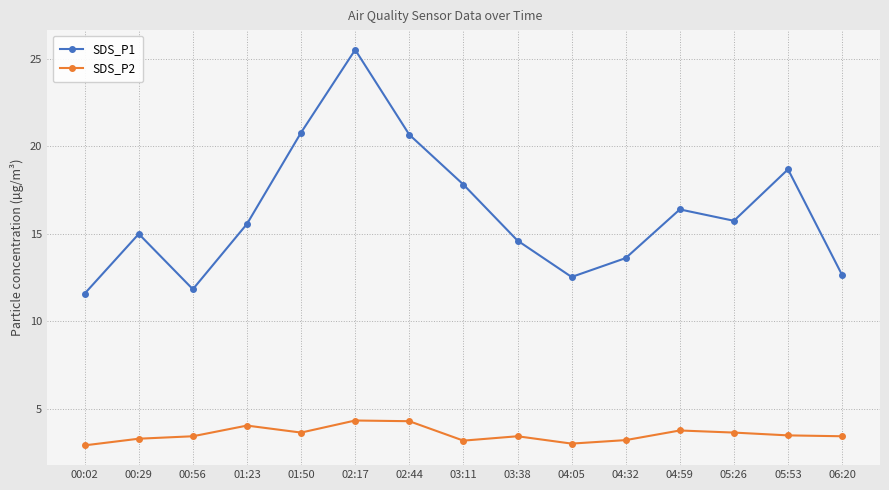

Rank the series by their maximum value, from highest to lowest.

SDS_P1, SDS_P2